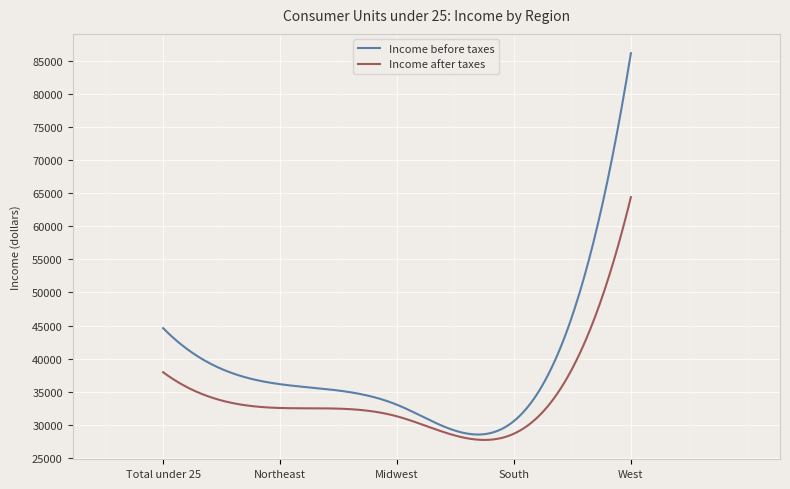

How many categories are shown in the chart?

300